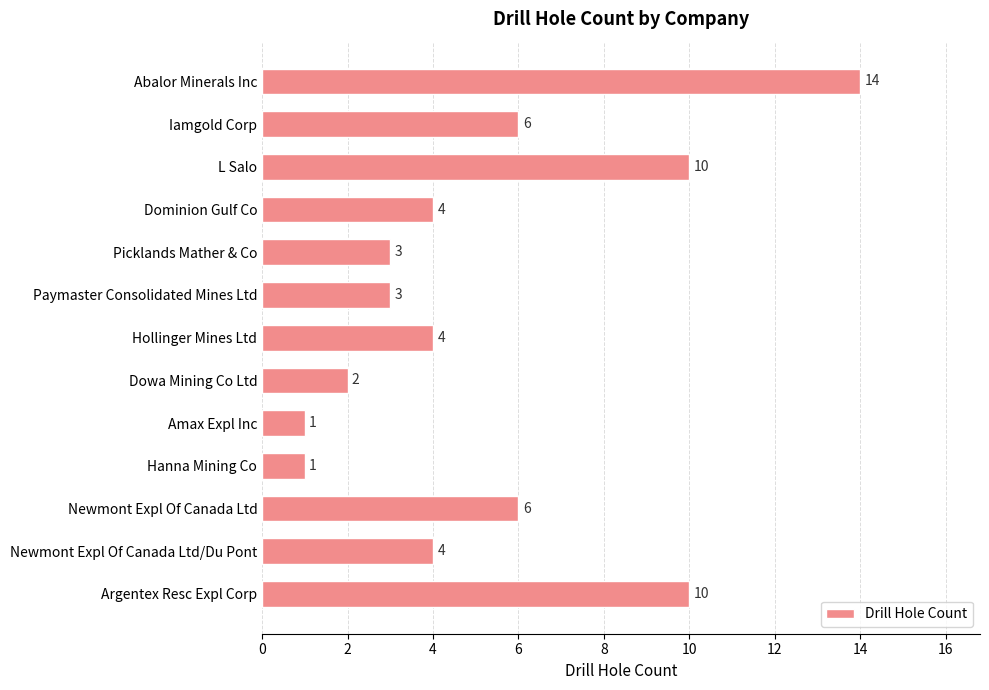

What position from the top is Amax Expl Inc?

9